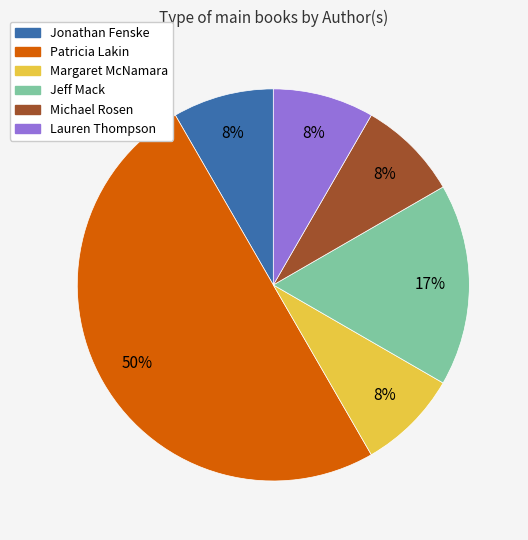

To the nearest percent, what is the average slice percentage?

17%